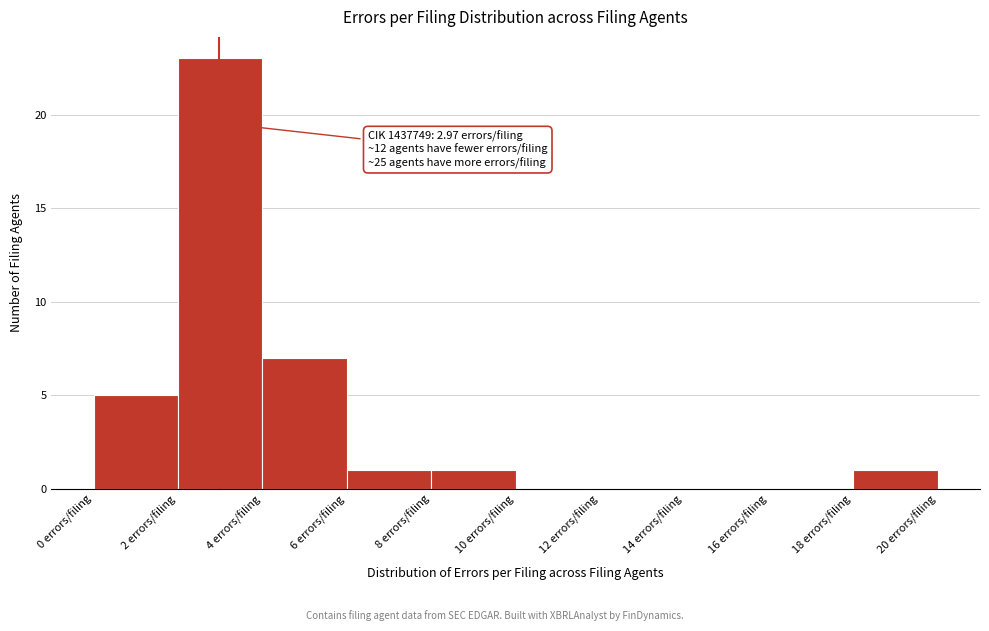

Over which range of the x-axis is the bar tallest?

2 to 4